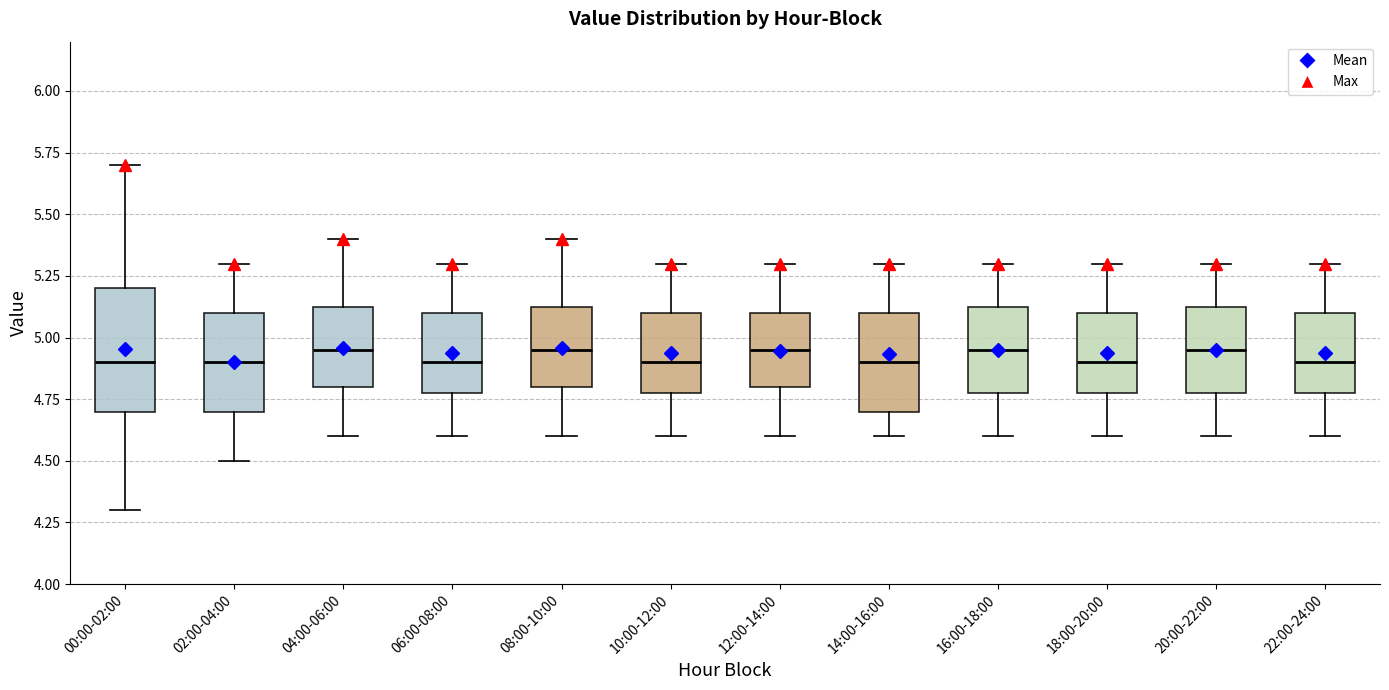

Comparing the boxes themselves (not the whiskers), which one is the tallest?

00:00-02:00